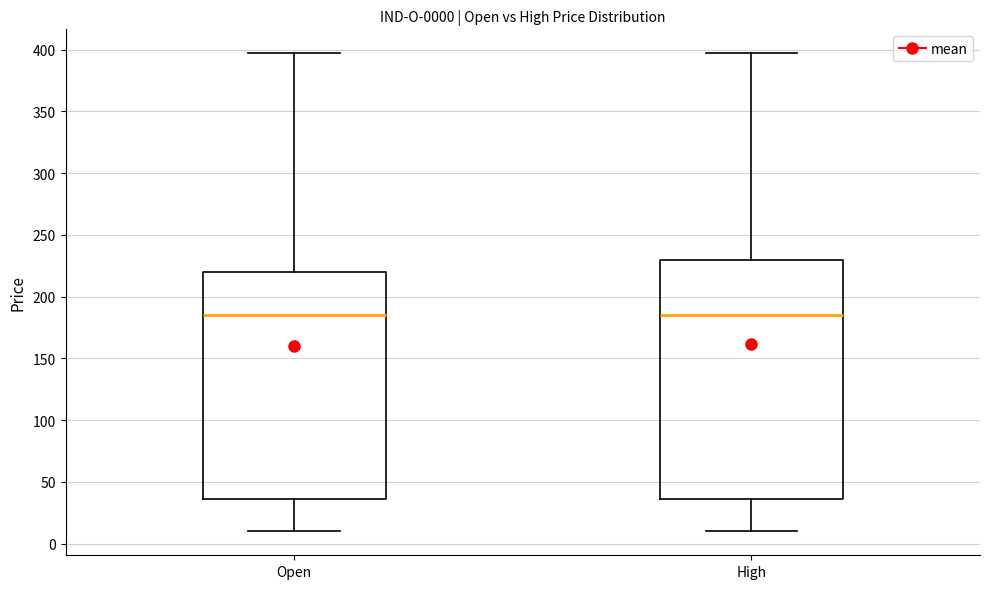

Comparing the boxes themselves (not the whiskers), which one is the tallest?

High